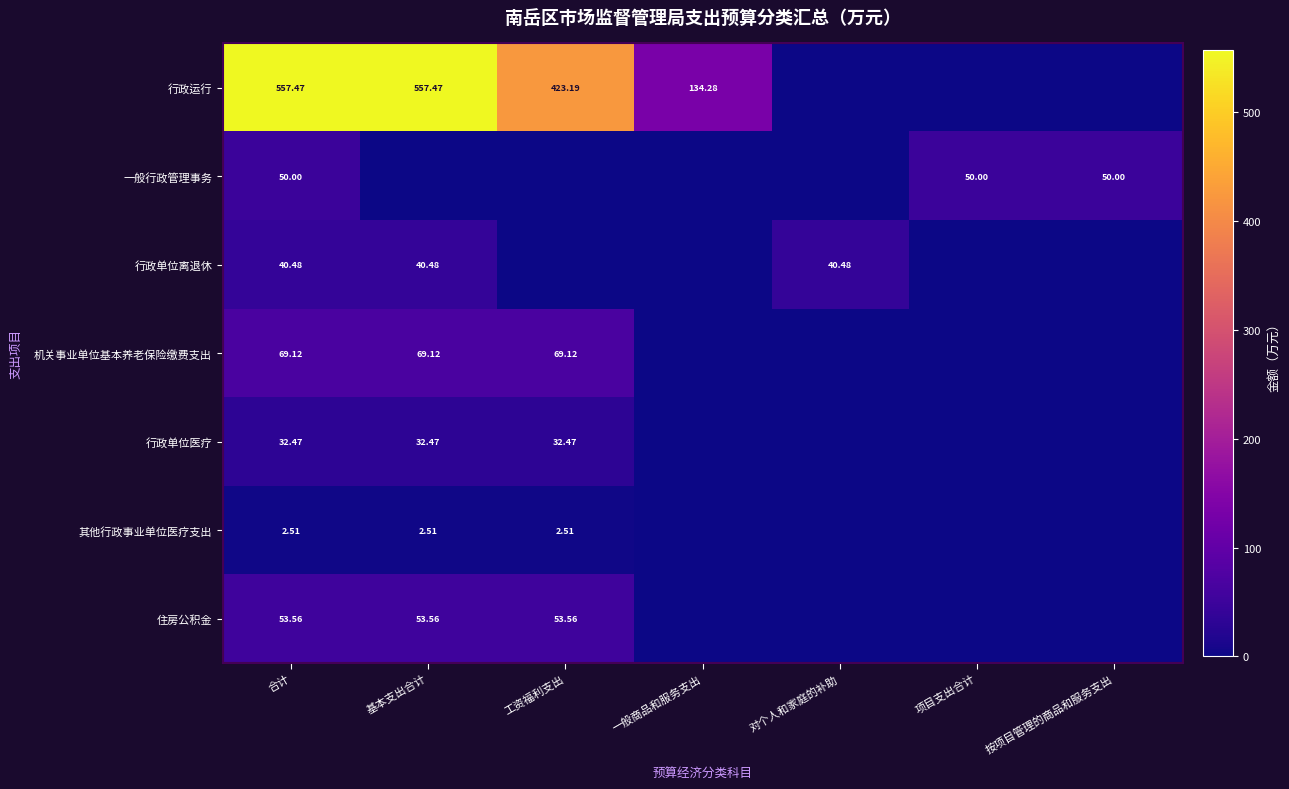

Rank the series at 合计 from highest to lowest value.

行政运行, 机关事业单位基本养老保险缴费支出, 住房公积金, 一般行政管理事务, 行政单位离退休, 行政单位医疗, 其他行政事业单位医疗支出